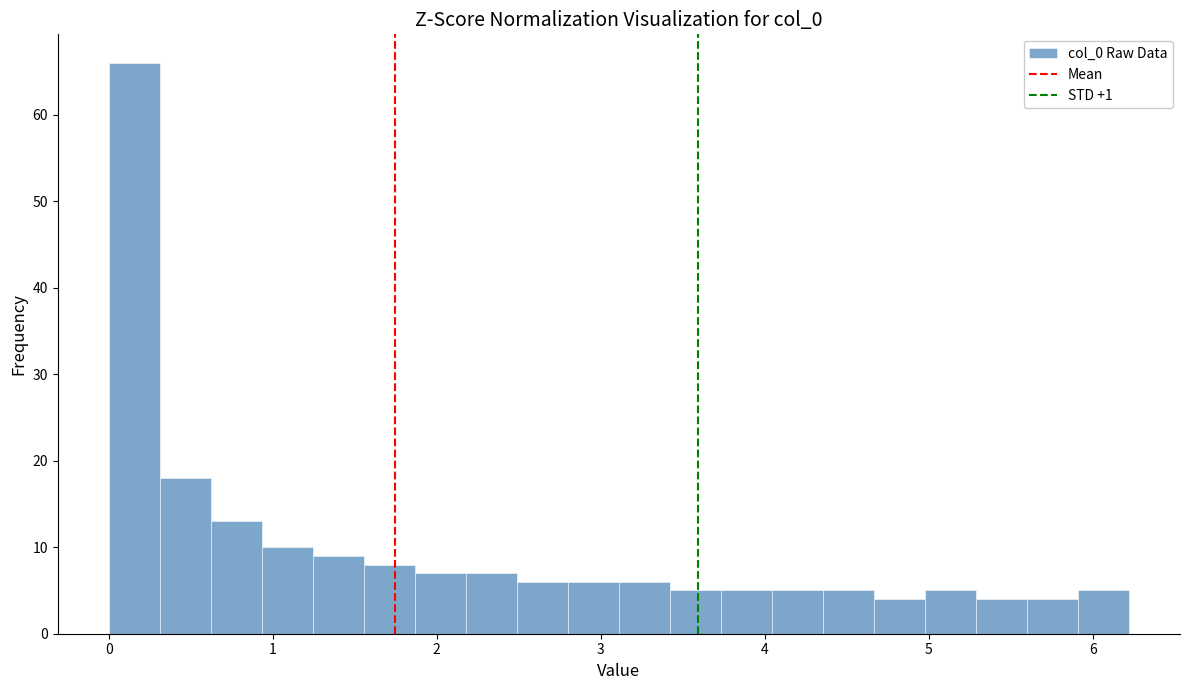

Read against the x-axis, roughly where is the centre of the tallest bar?

0.2